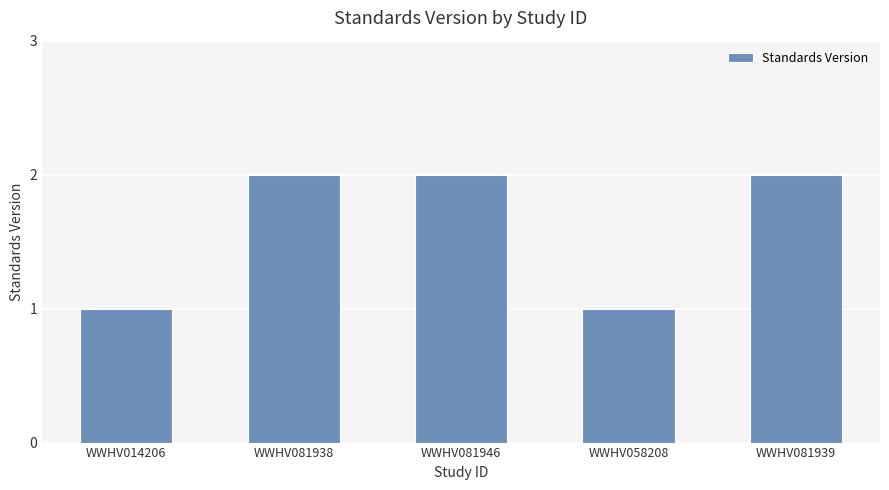

Approximately how many times larger is the value at WWHV081946 compared to WWHV014206?

2.0